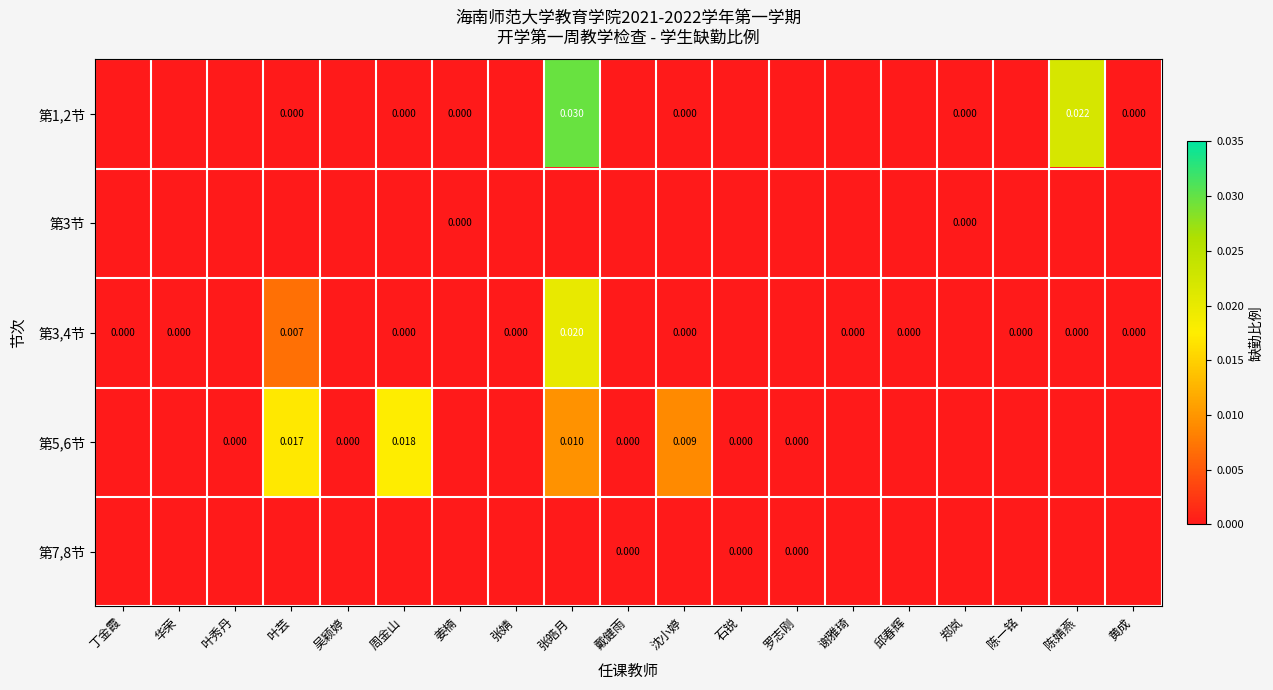

Rank the series at 戴健雨 from lowest to highest value.

第1,2节, 第3节, 第3,4节, 第5,6节, 第7,8节